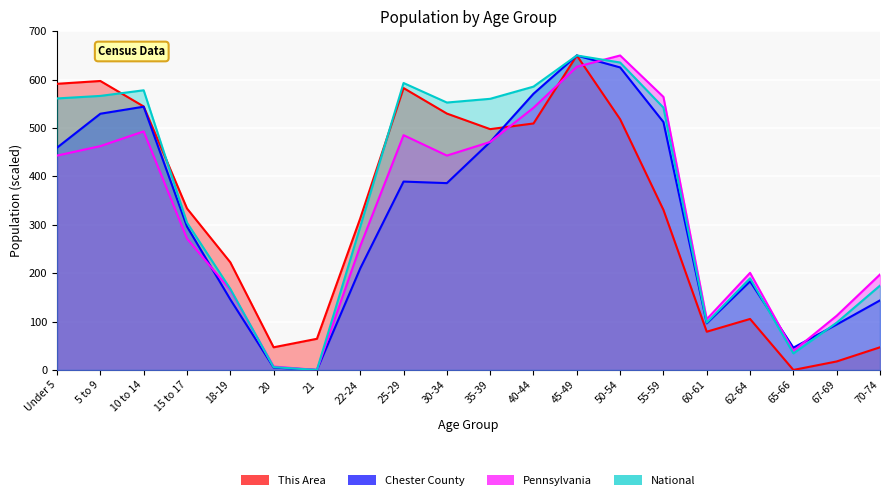

Which series has the largest range (max minus min)?

This Area